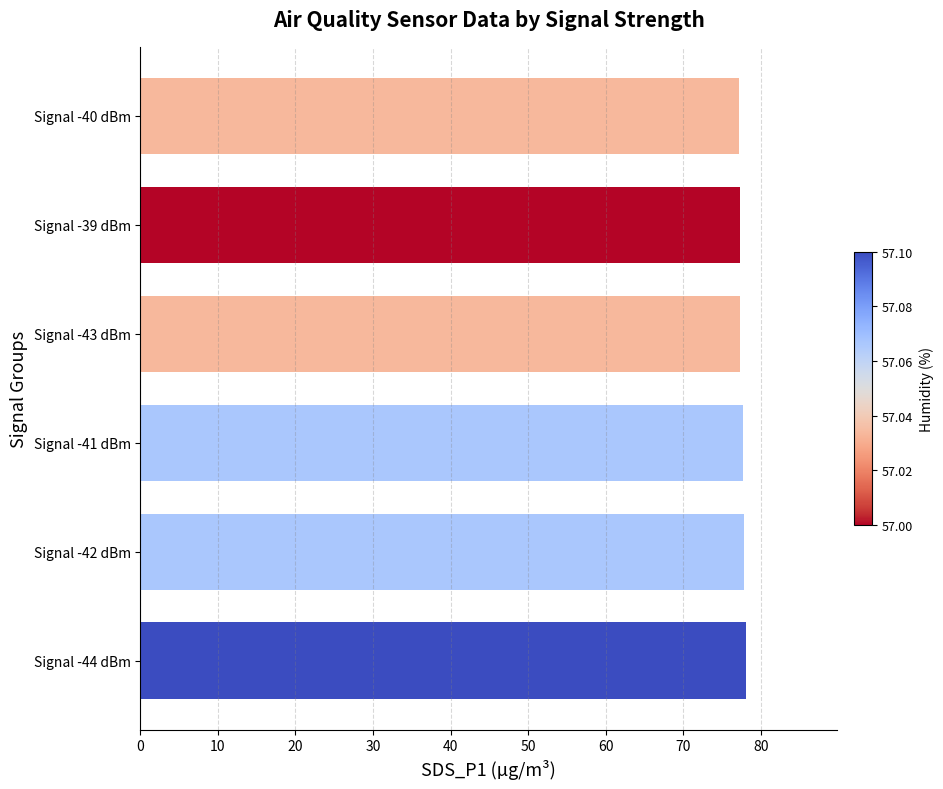

What is the ratio of the value at Signal -44 dBm to the value at Signal -40 dBm?

1.0